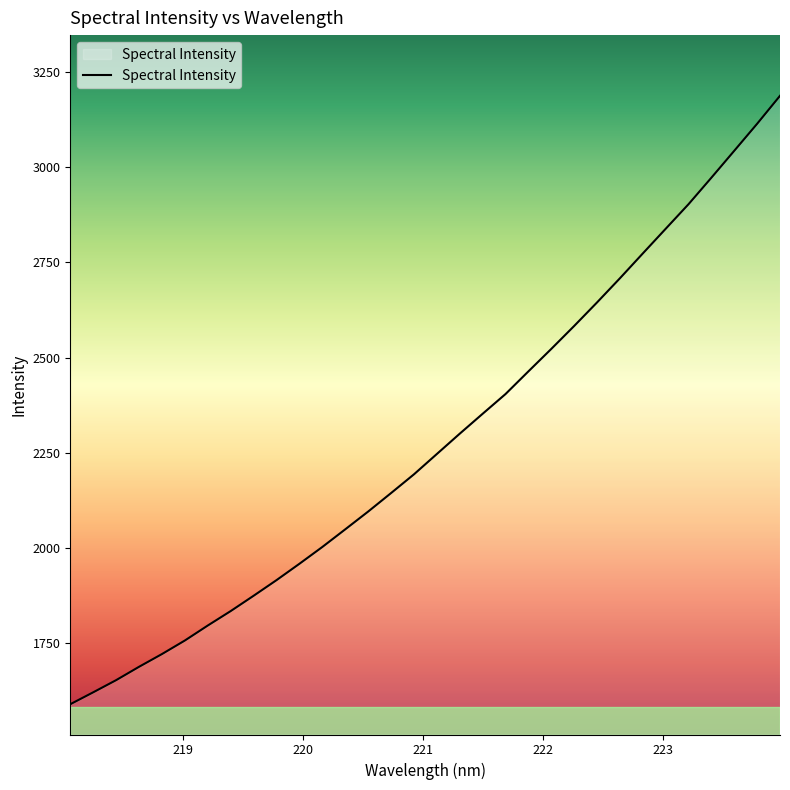

What is the minimum value shown in the chart?

1590.0